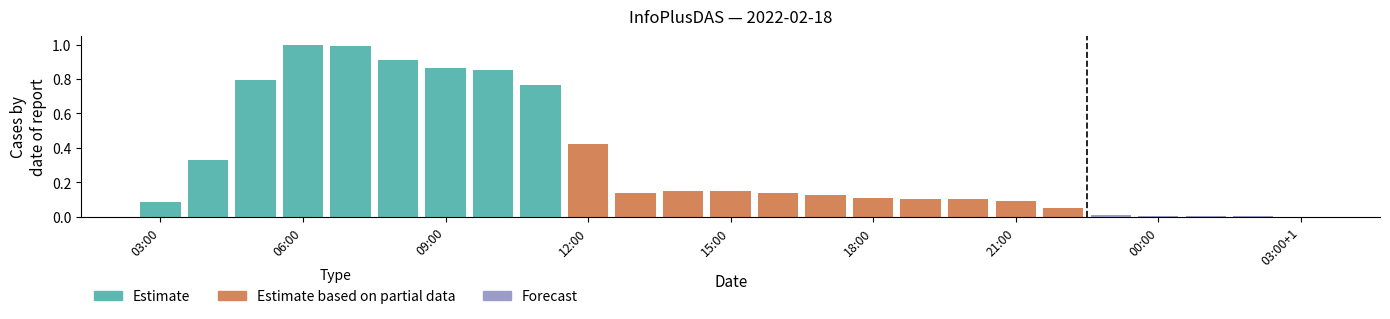

What is the greatest value displayed?

1.0